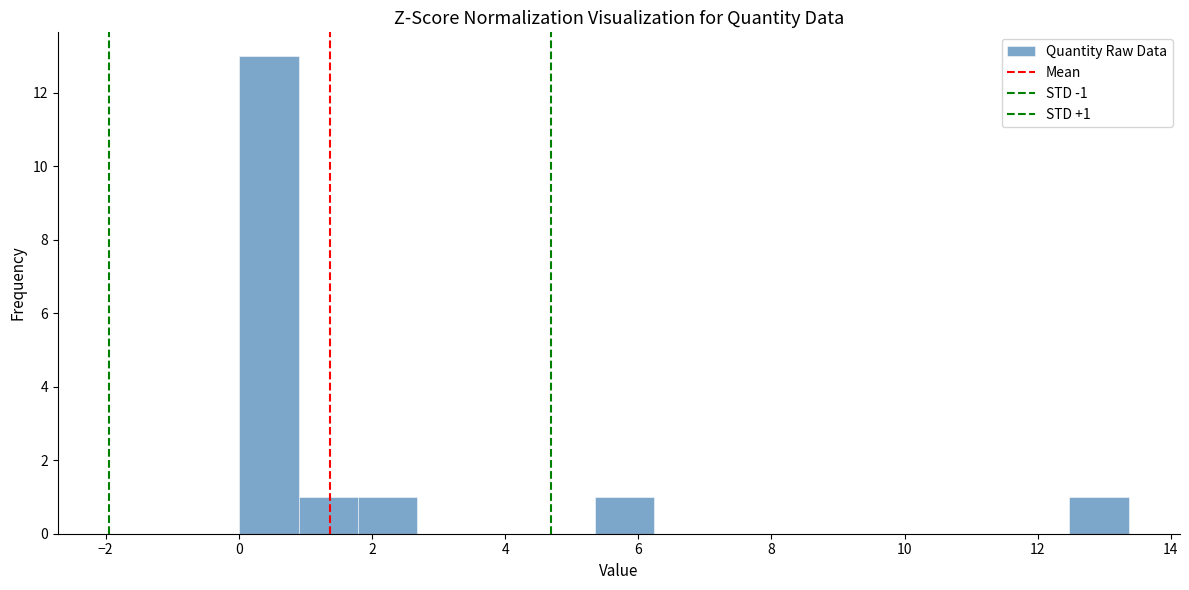

Which range on the x-axis has the tallest bar?

0.0 to 1.0